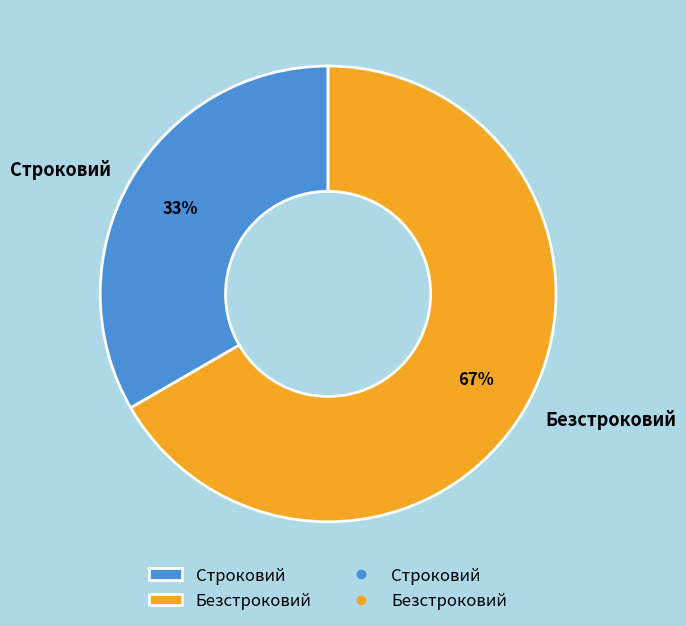

Count the number of slices in the pie.

2